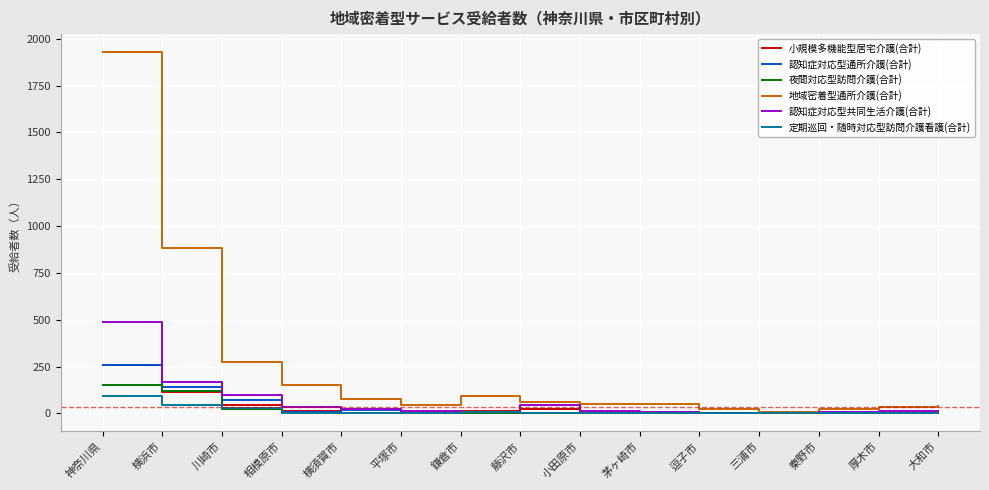

Which category has the highest value in the 定期巡回・随時対応型訪問介護看護(合計) series?

神奈川県